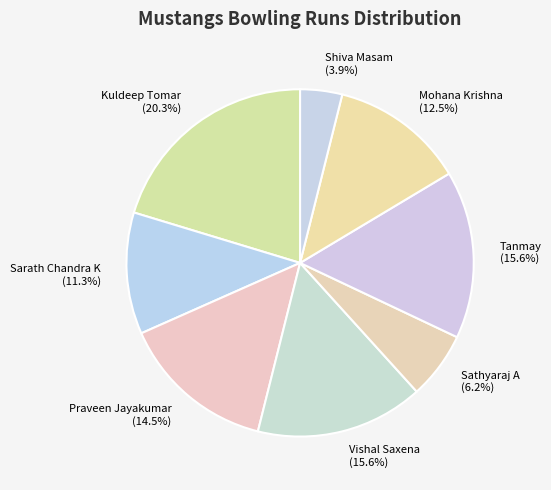

What is the largest slice in the pie chart?

Kuldeep Tomar